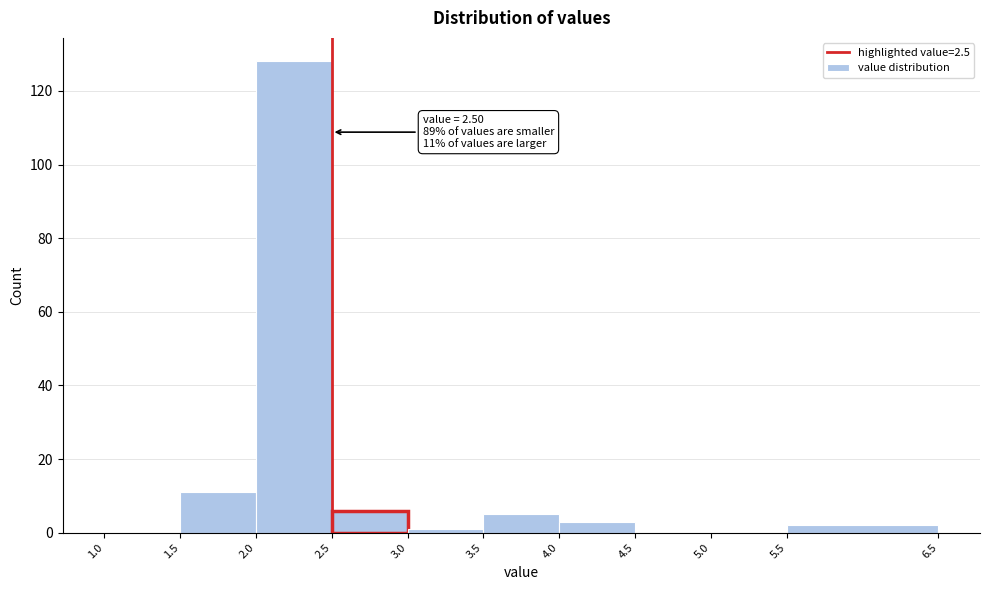

Which range on the x-axis has the tallest bar?

2.0 to 2.5